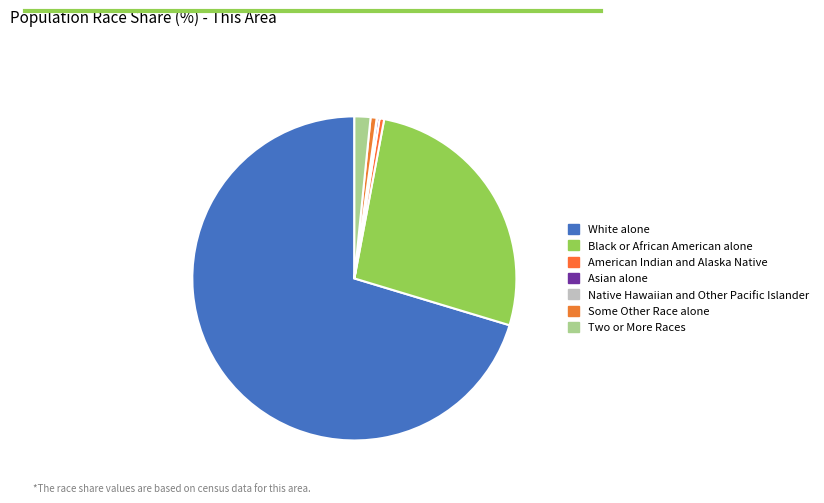

Is there a majority slice in this chart?

Yes